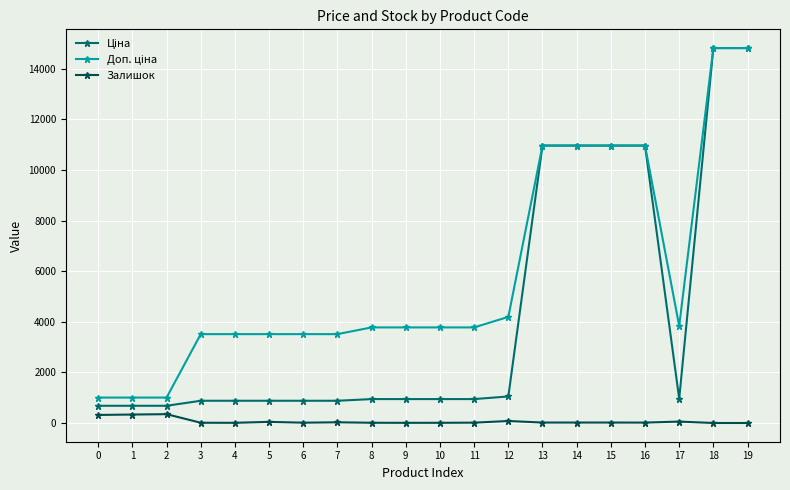

True or false: Залишок has more than 0 interior local peaks.

True